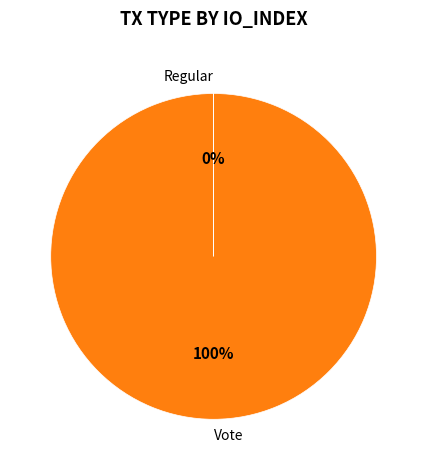

To the nearest percent, what portion does Vote represent?

100%